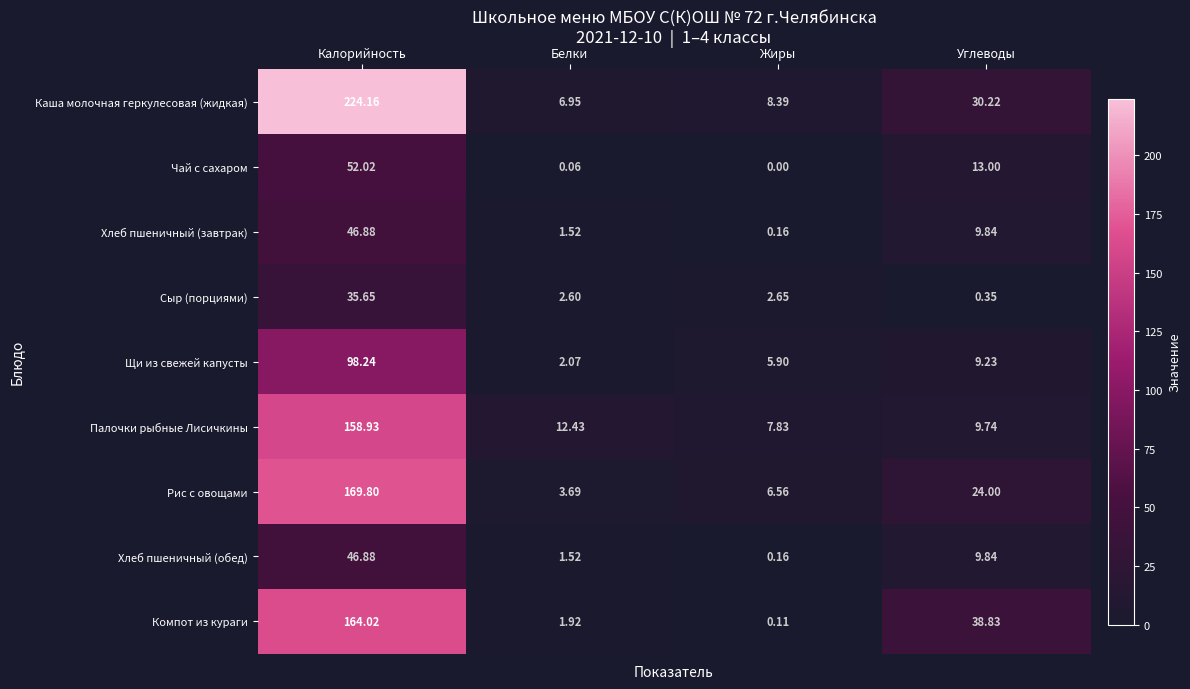

What is the total value across all series at Жиры?

31.8